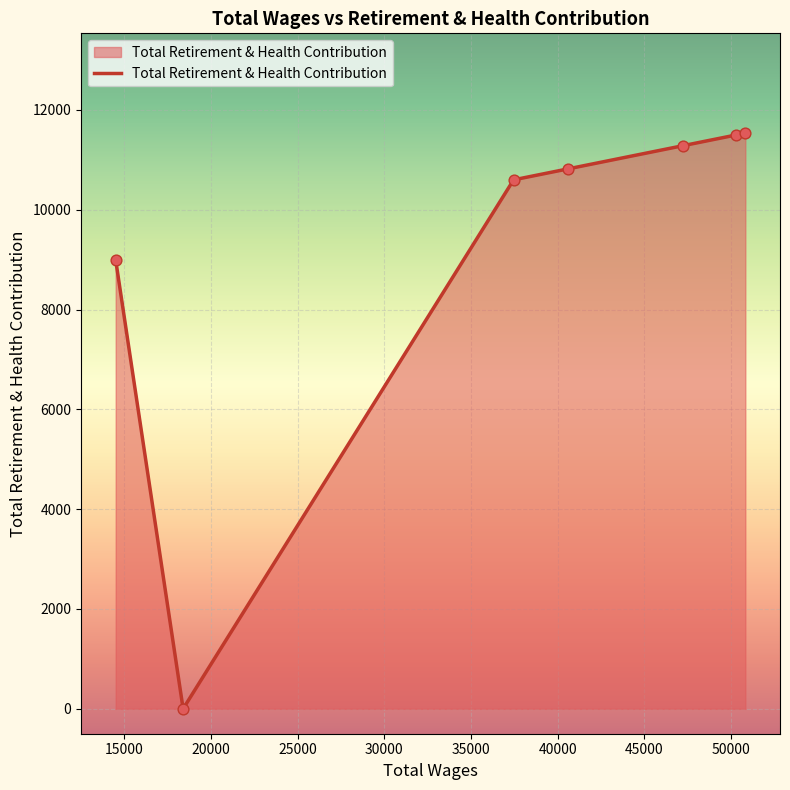

What is the difference between the maximum and minimum values?

11535